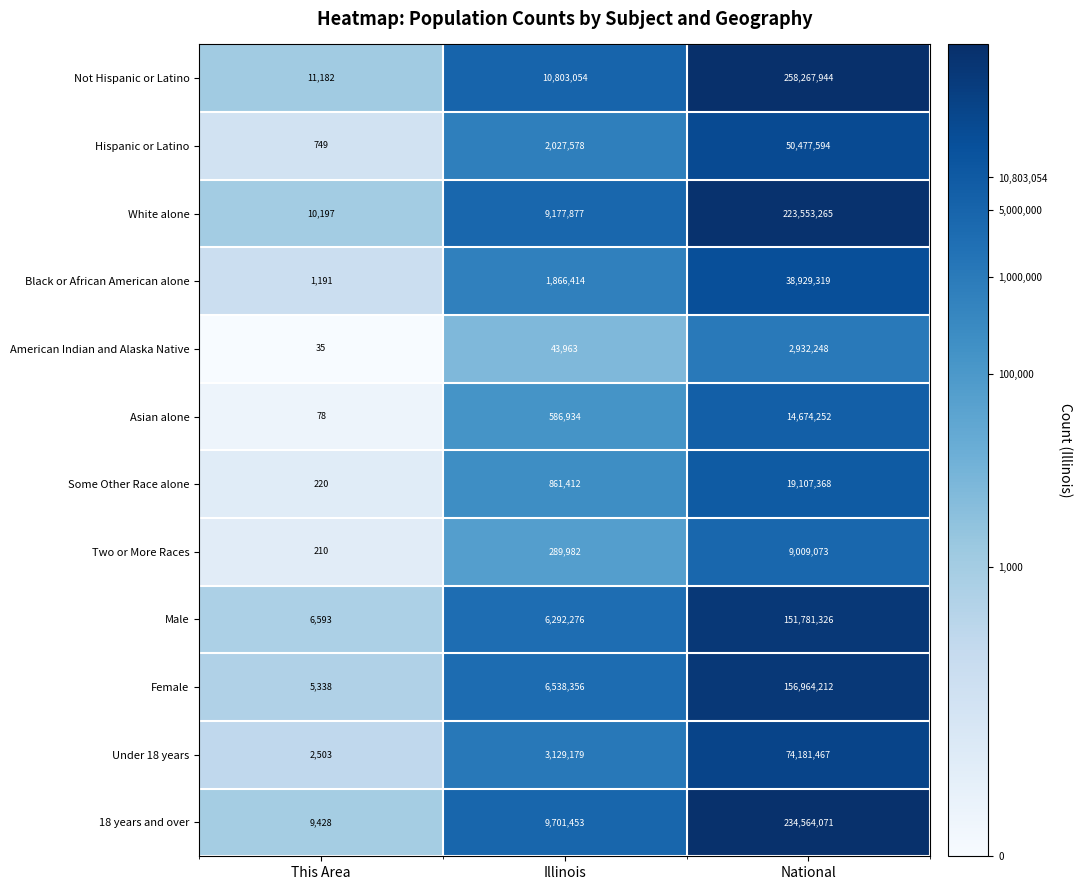

What is the sum of all 18 years and over values?

244274952